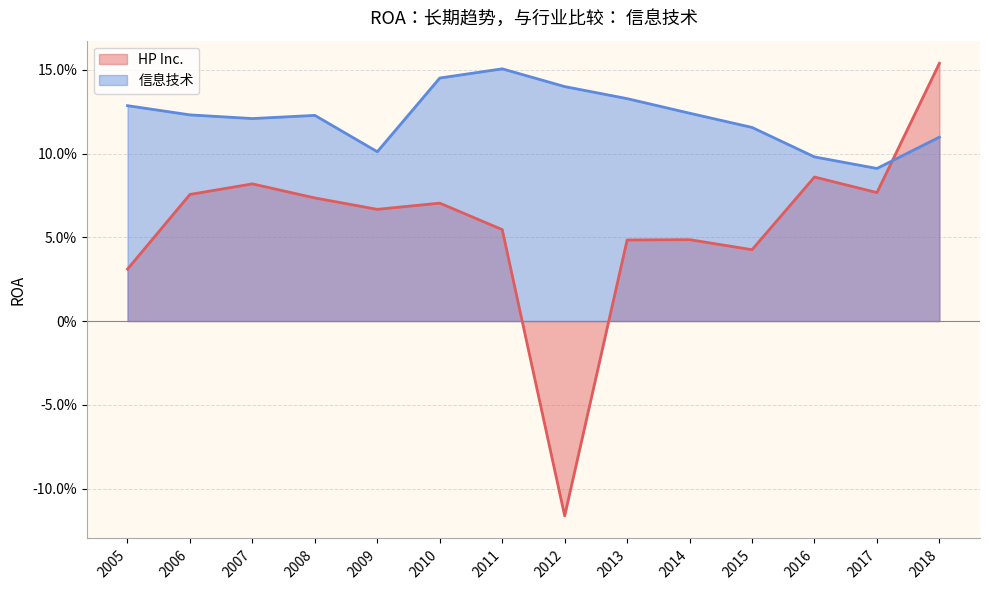

Rank the categories by HP Inc. value from highest to lowest.

2018, 2016, 2007, 2017, 2006, 2008, 2010, 2009, 2011, 2014, 2013, 2015, 2005, 2012